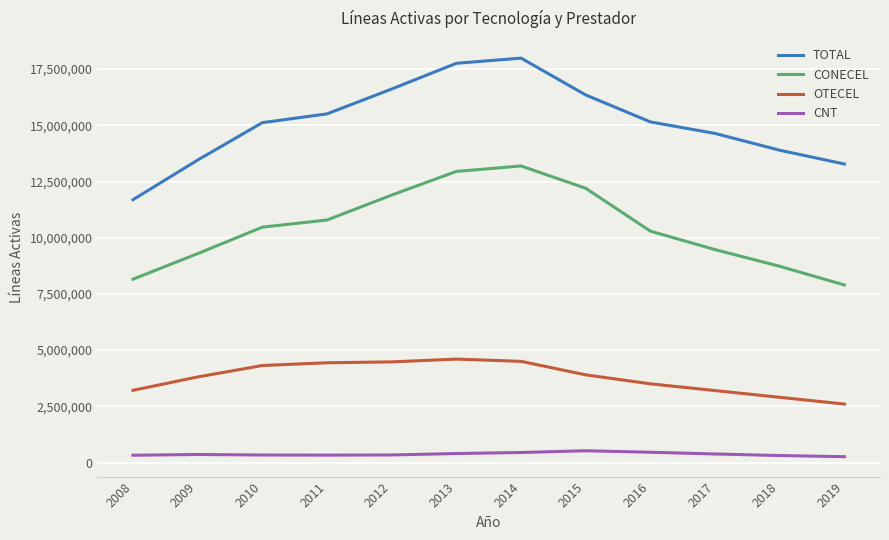

The value of TOTAL at 2018 is 6875051. True or false?

False